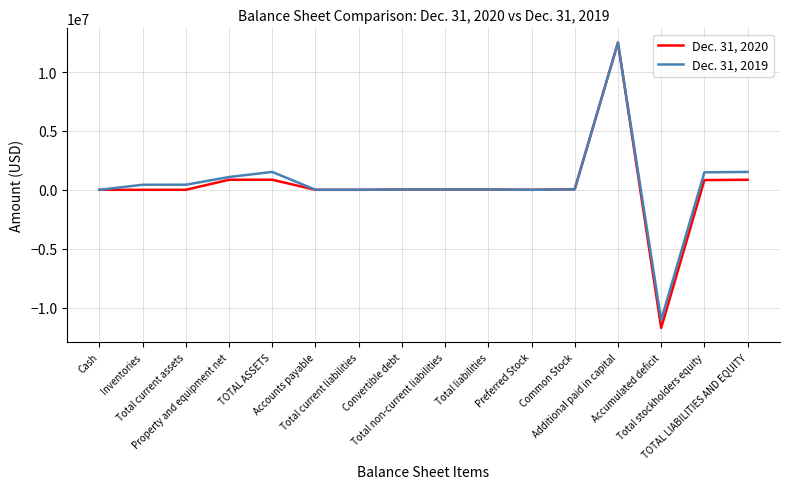

What is the maximum value shown in the chart?

12497975